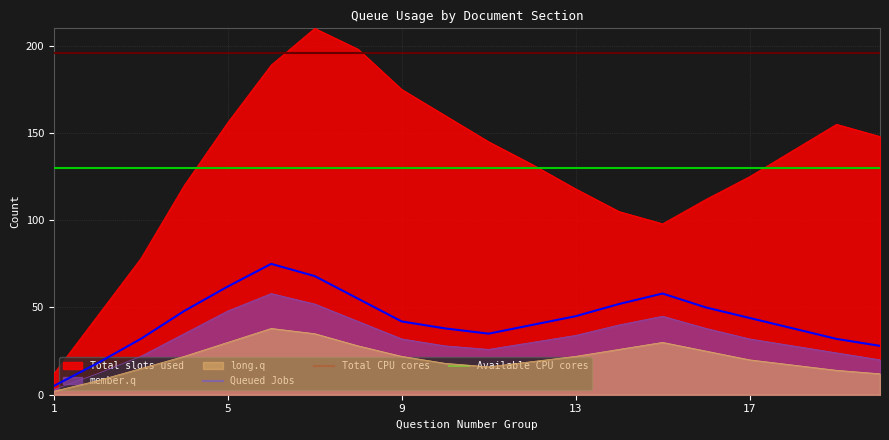

At how many categories does at least one series exceed 109?

20